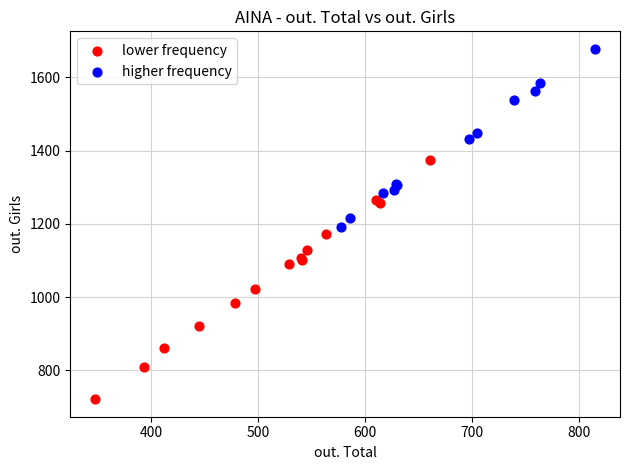

Which series contains the highest Y value?

higher frequency